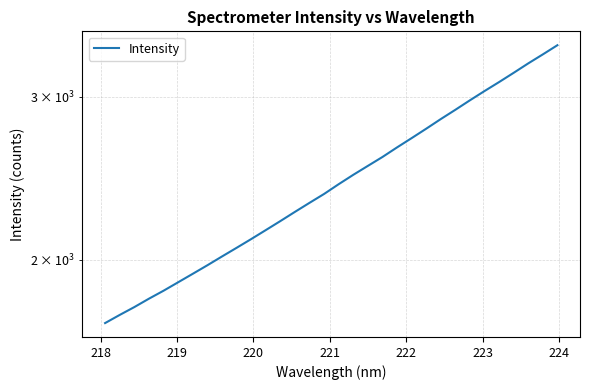

What is the value of the 10th point from the left?

2061.2